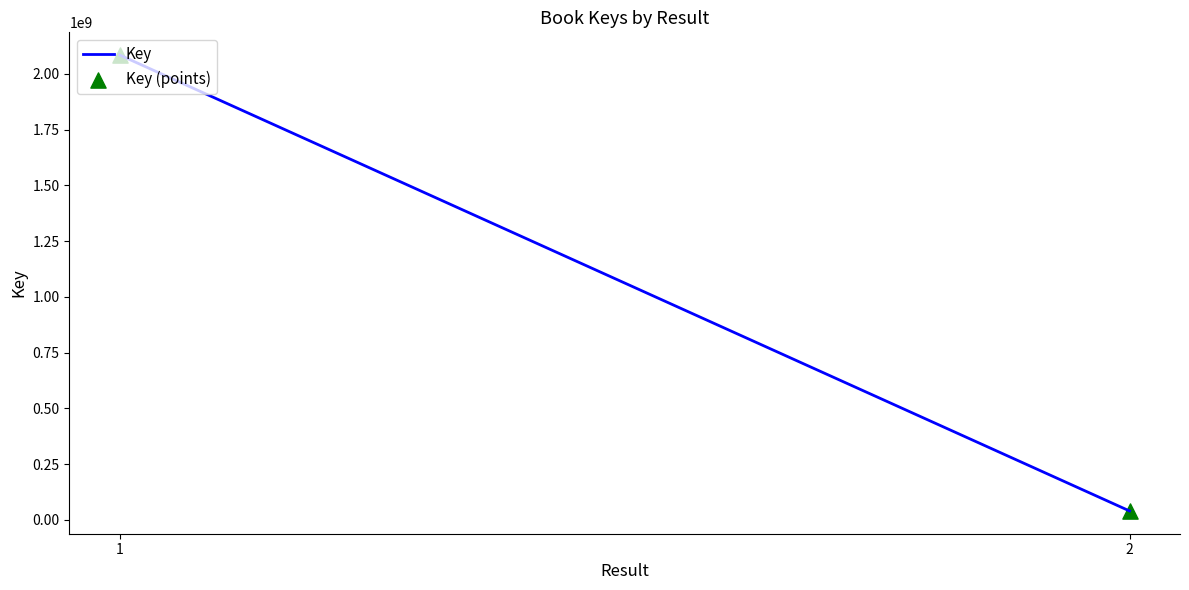

At how many categories does at least one series exceed 1610247236?

1